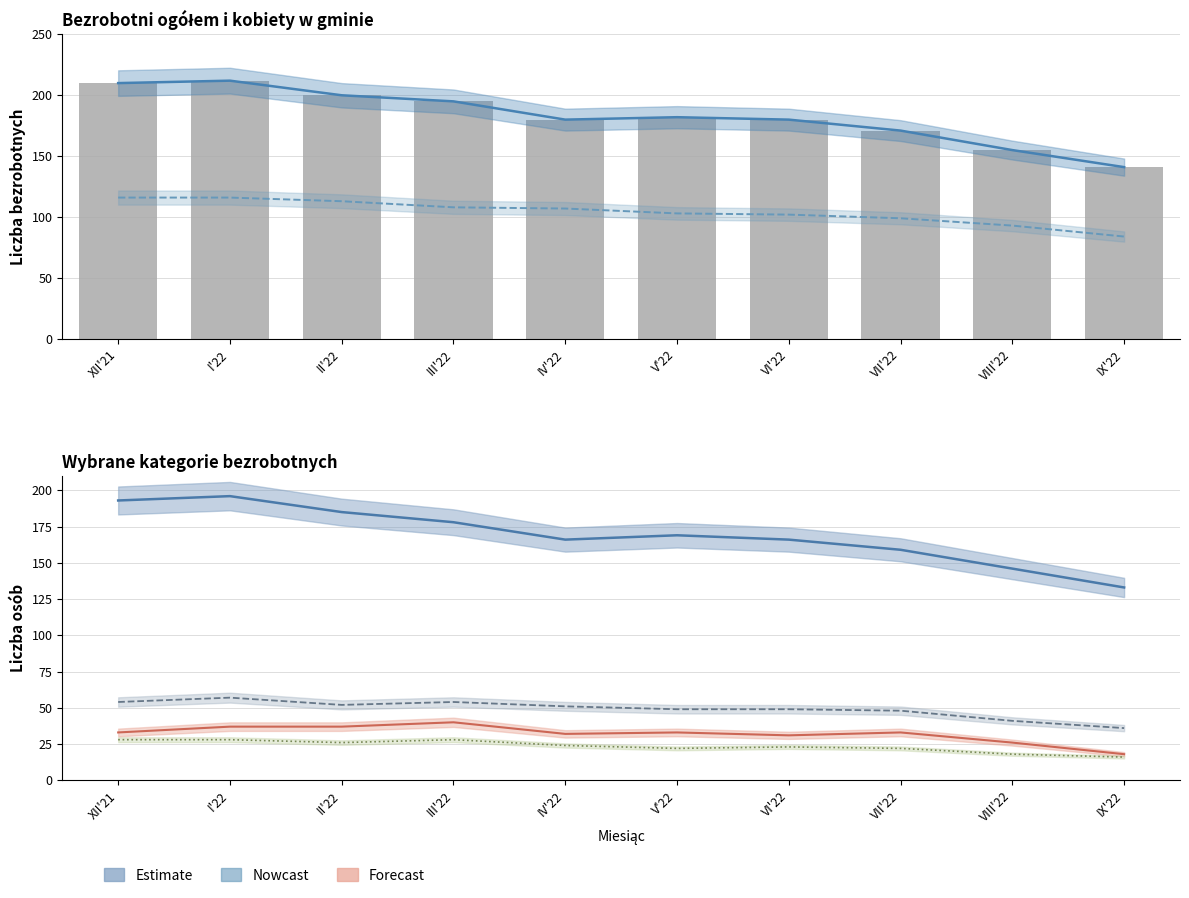

How many groups of bars are there?

10